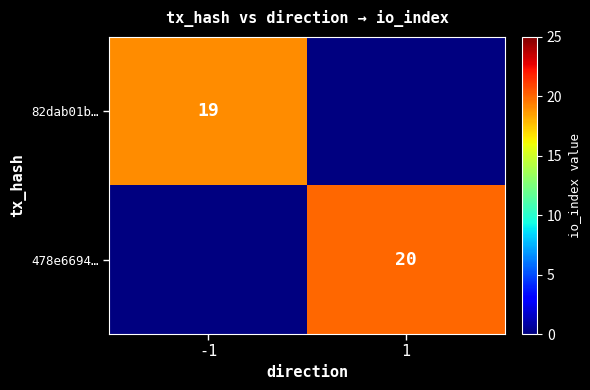

At which category does the chart reach its minimum across all series?

-1